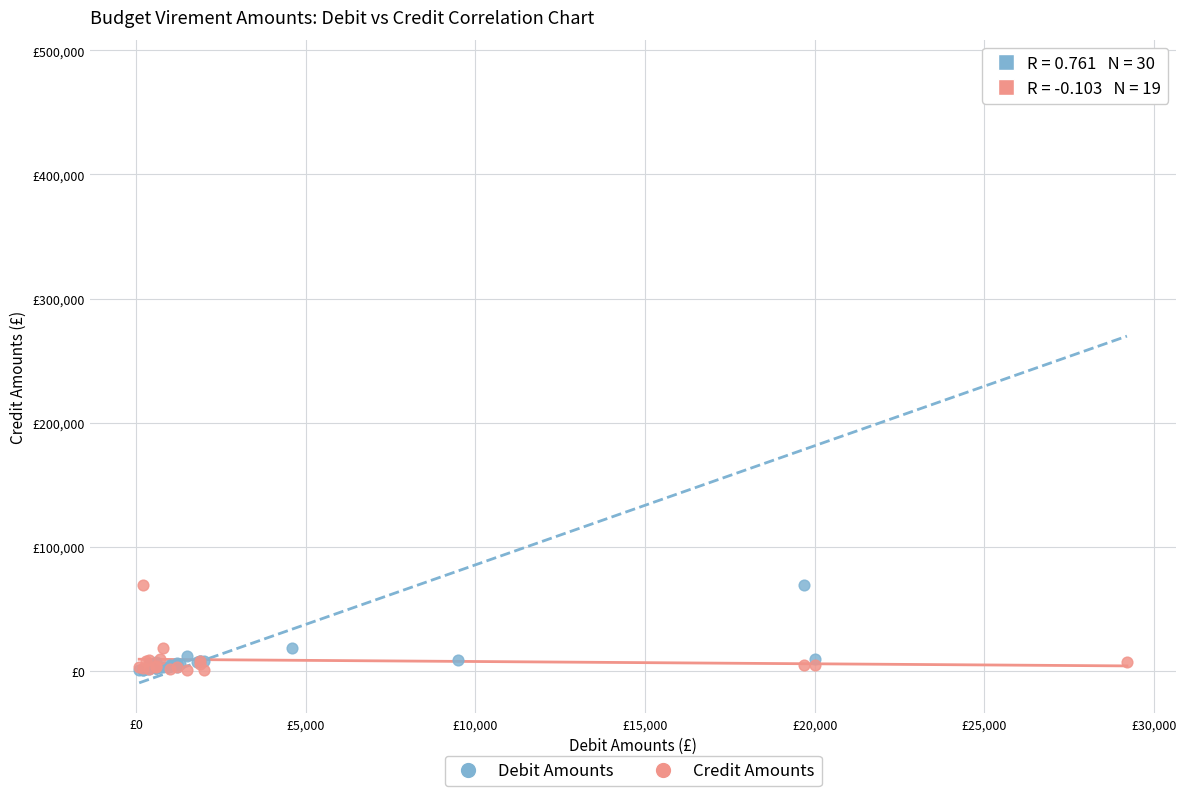

What are all the series names shown in the legend?

Debit Amounts, Credit Amounts